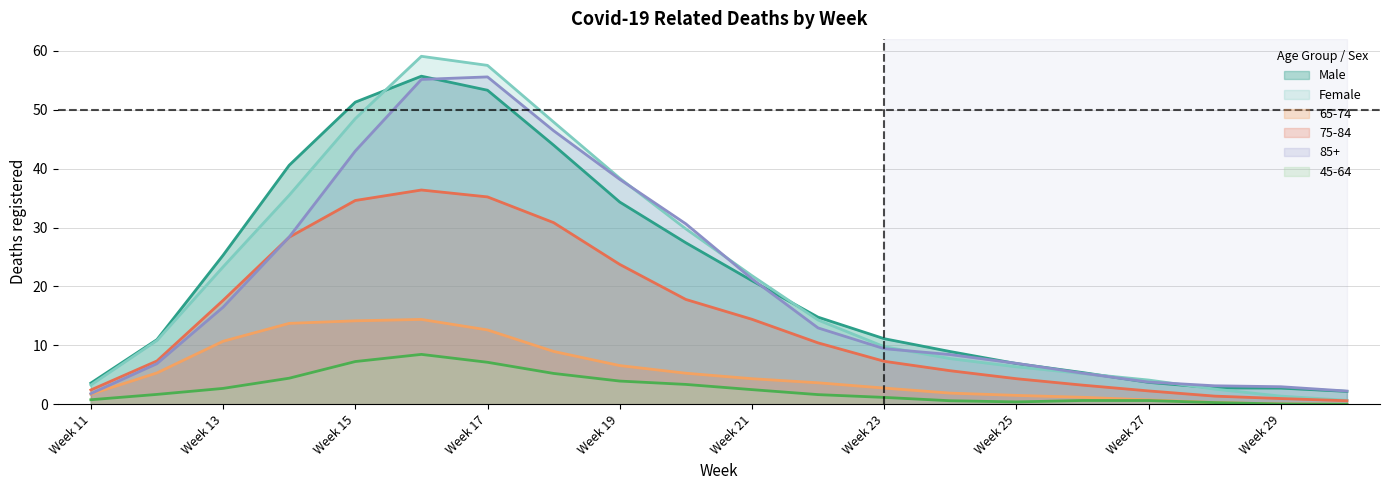

Which series changed the most between Week 15 and Week 17?

85+